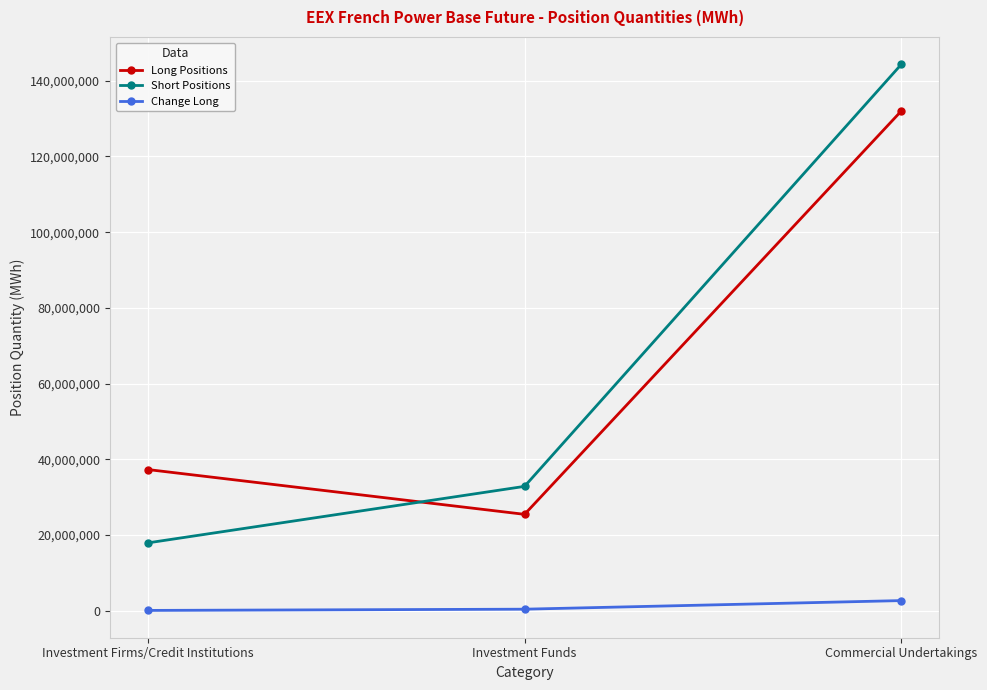

Does the chart have visible grid lines?

Yes